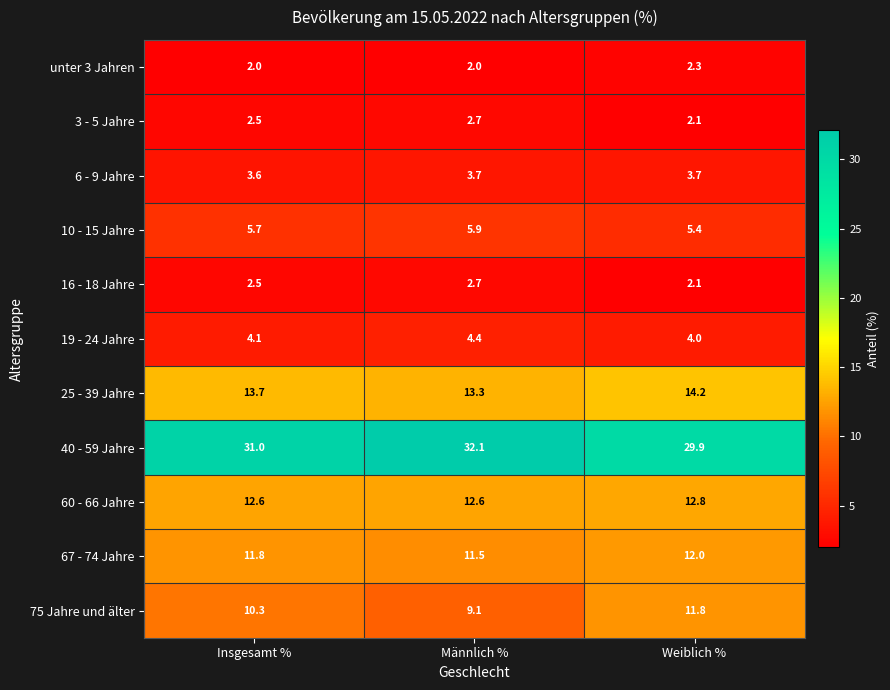

Is it true that 40 - 59 Jahre equals 31.0 at Insgesamt %?

True